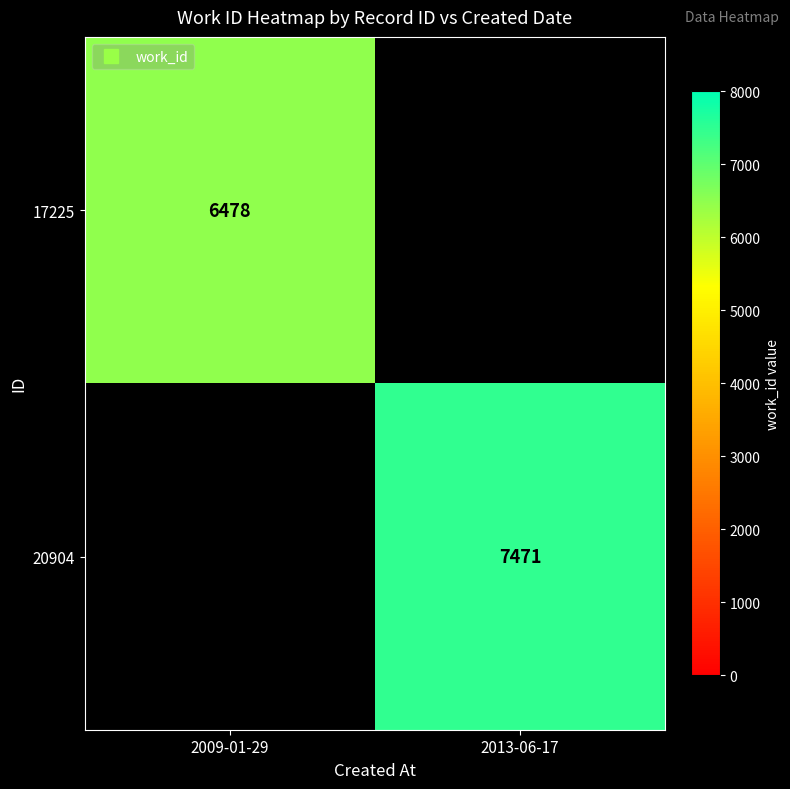

True or false: 17225 has a value of 6478.0 at 2009-01-29.

True